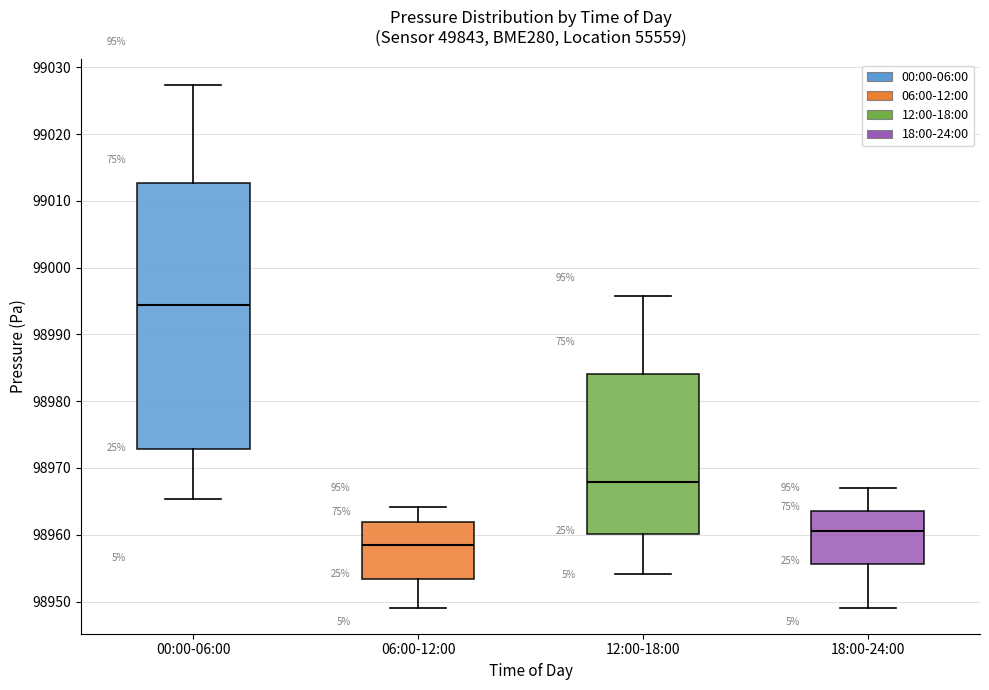

Which box is the tallest, from its lower edge to its upper edge?

00:00-06:00